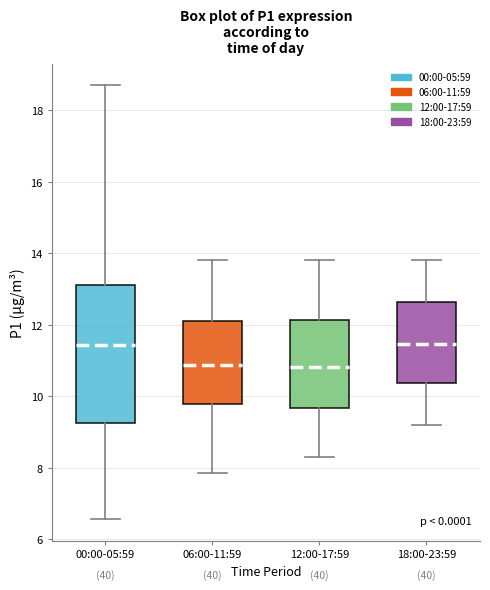

Reading left to right, transcribe this box plot: for each box, give where its median line is, the range the box spans, and where its two whiskers end, as read against the y-axis. The values are not printed on the chart, so give them approximately, as read against the axis.

00:00-05:59: median 11.4, box 9.2 to 13.2, whiskers 6.6 to 18.8
06:00-11:59: median 10.8, box 9.8 to 12.2, whiskers 7.8 to 13.8
12:00-17:59: median 10.8, box 9.6 to 12.2, whiskers 8.4 to 13.8
18:00-23:59: median 11.4, box 10.4 to 12.6, whiskers 9.2 to 13.8